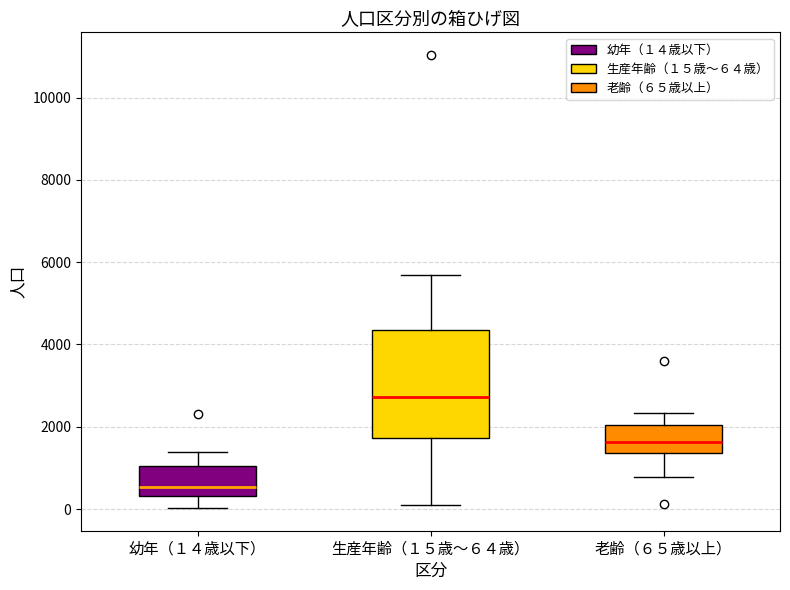

Reading left to right, transcribe this box plot: for each box, give where its median line is, the range the box spans, and where its two whiskers end, as read against the y-axis. The values are not printed on the chart, so give them approximately, as read against the axis.

幼年（１４歳以下）: median 600, box 400 to 1000, whiskers 0 to 1400
生産年齢（１５歳～６４歳）: median 2800, box 1800 to 4400, whiskers 0 to 5600
老齢（６５歳以上）: median 1600, box 1400 to 2000, whiskers 800 to 2400